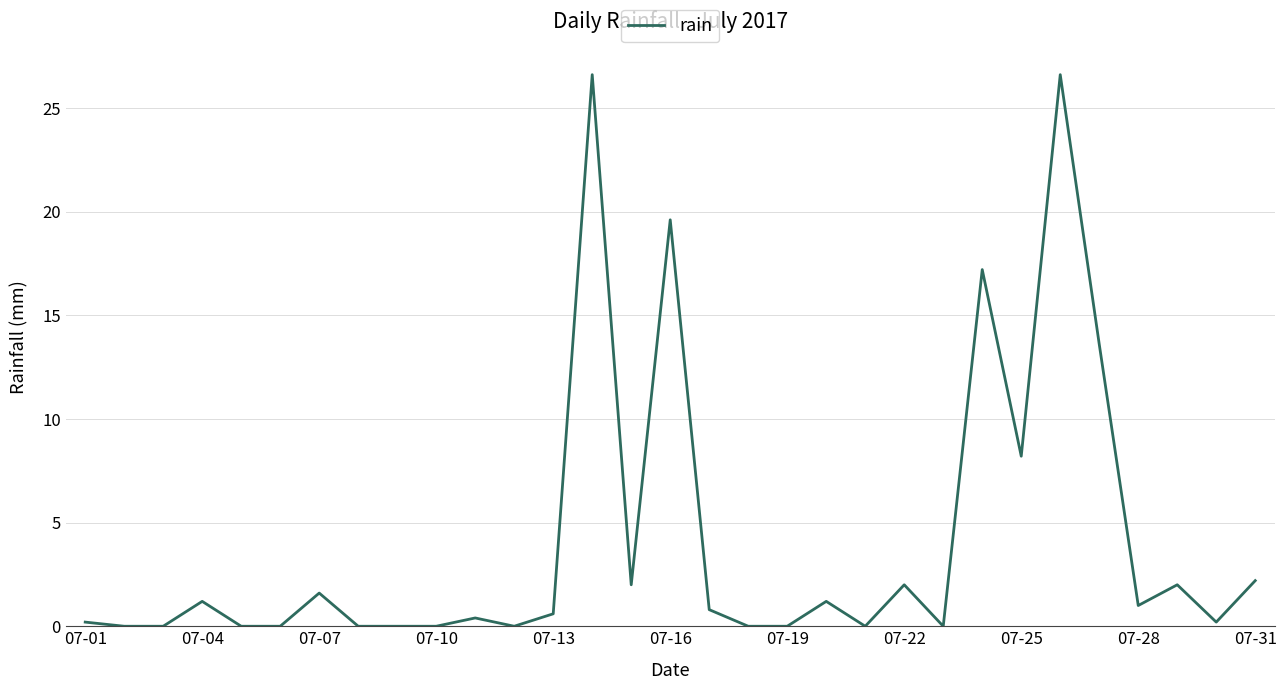

What is the difference between the maximum and minimum values?

26.6